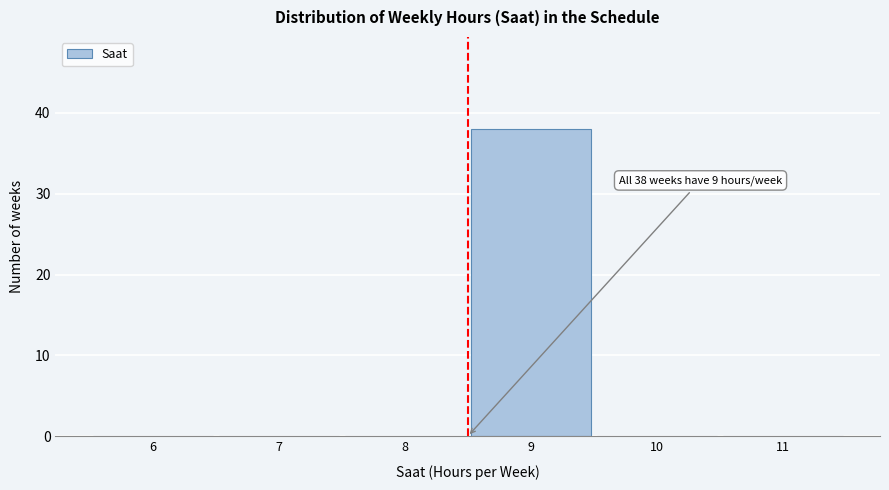

Reading left to right, transcribe all the data shown in this chart.

6=0	7=0	8=0	9=38	10=0	11=0